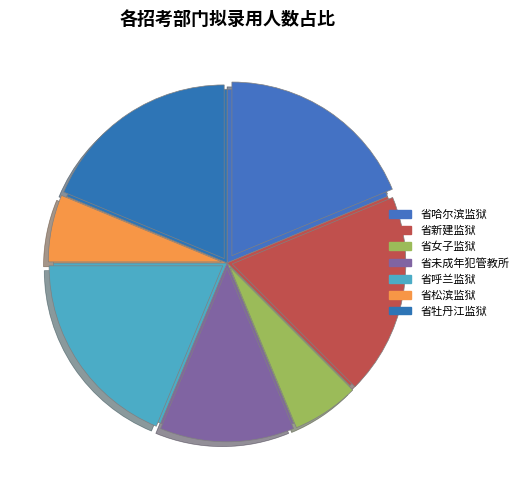

Which slice is the largest?

省哈尔滨监狱